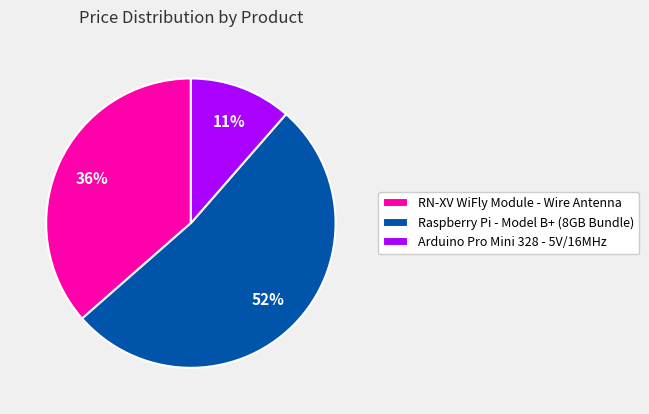

Which has a higher value, Arduino Pro Mini 328 - 5V/16MHz or Raspberry Pi - Model B+ (8GB Bundle)?

Raspberry Pi - Model B+ (8GB Bundle)